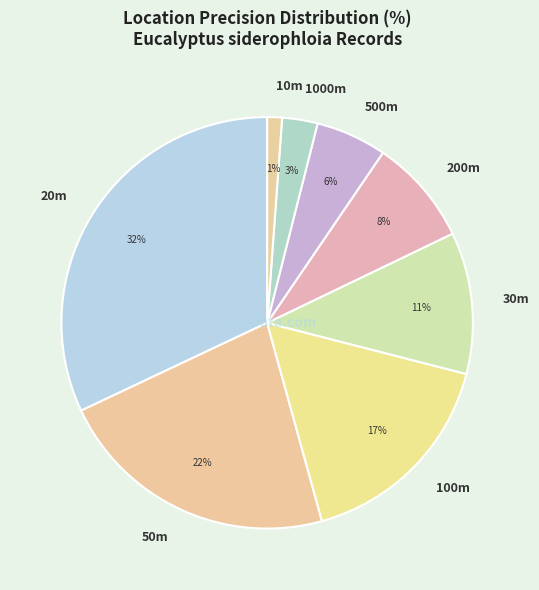

Which has a higher value, 500m or 200m?

200m